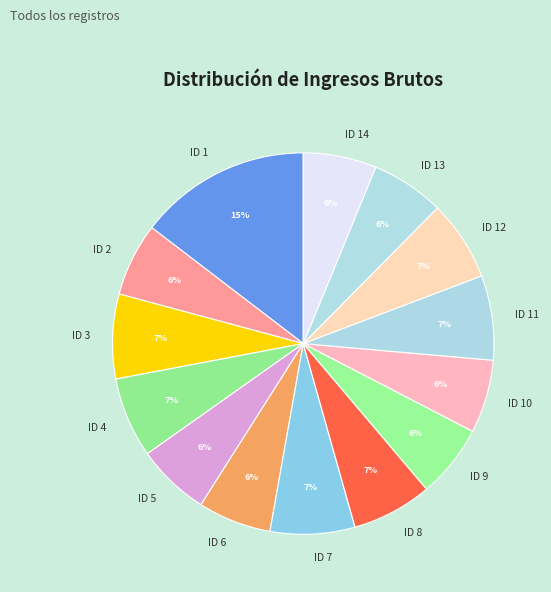

What is the ratio of the value at ID 11 to the value at ID 5?

1.2